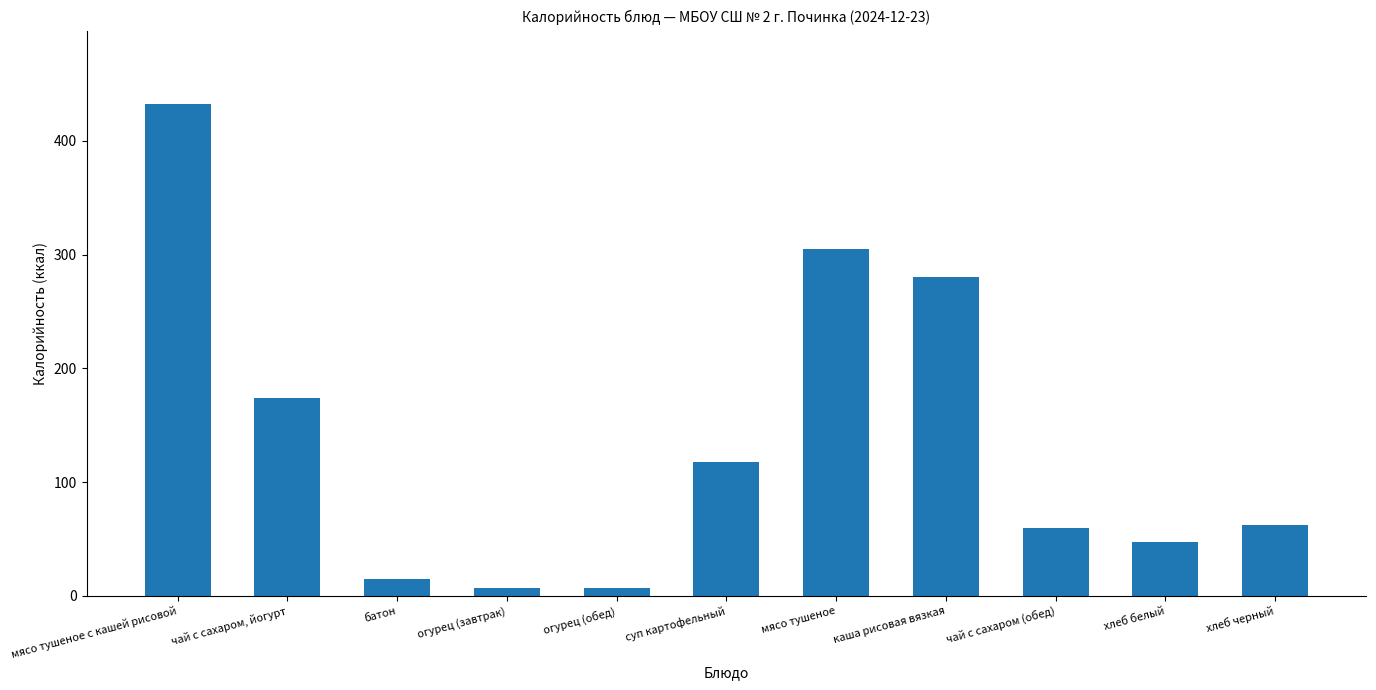

Is it true that the value at хлеб черный is 62?

True